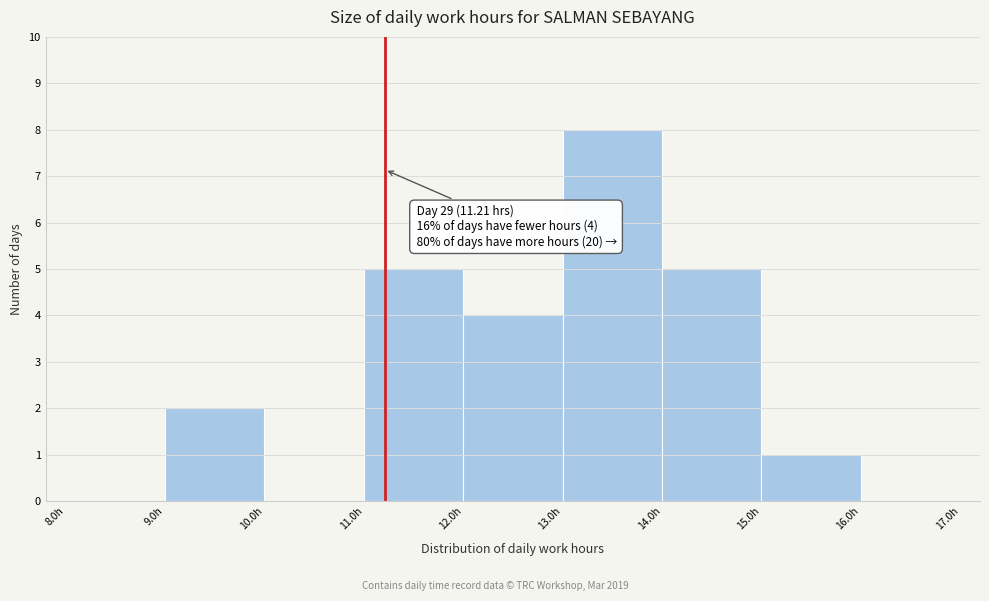

Over which range of the x-axis is the bar tallest?

13 to 14